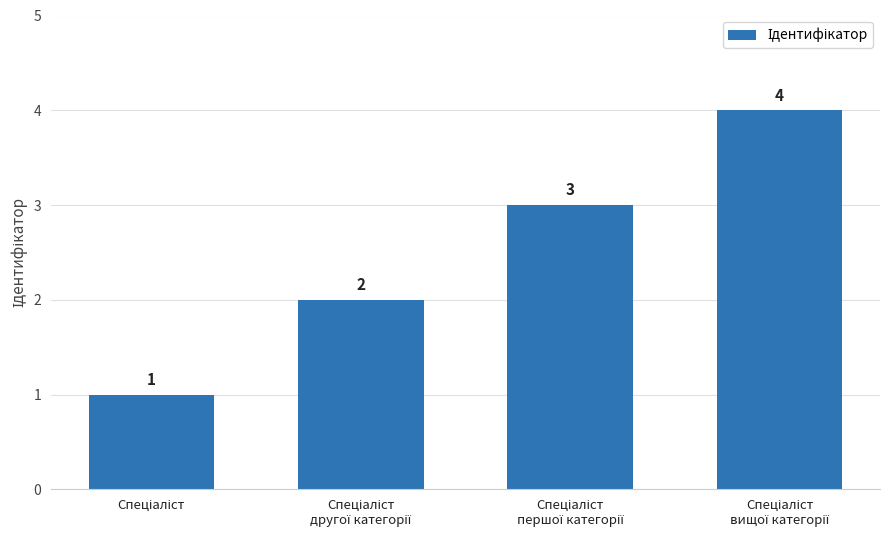

What is the sum of all values?

10